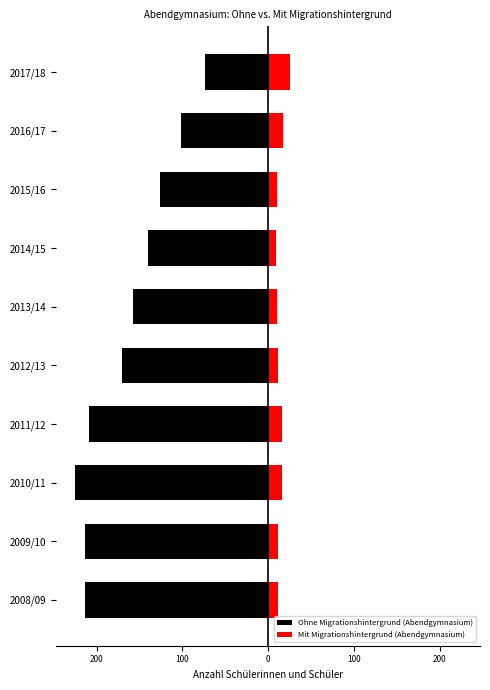

What is the minimum value shown in the chart?

-225